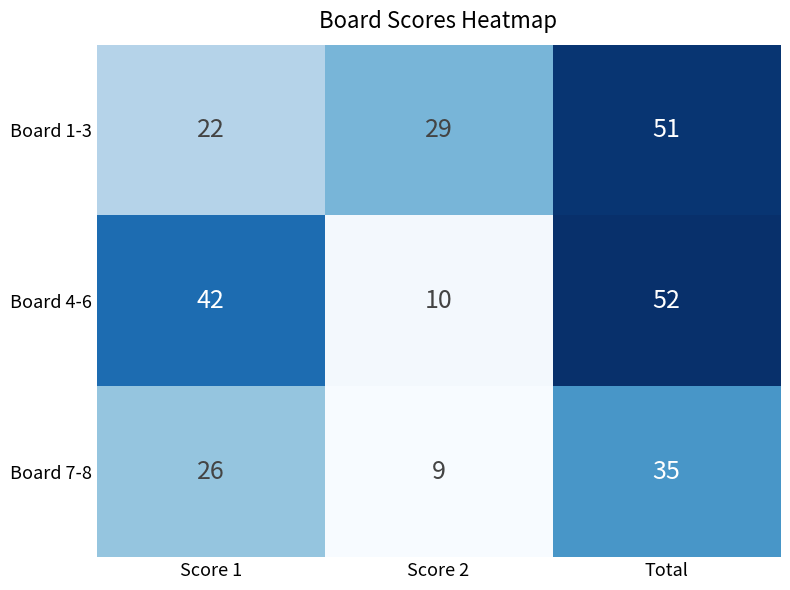

Which series has the widest spread of values?

Board 4-6